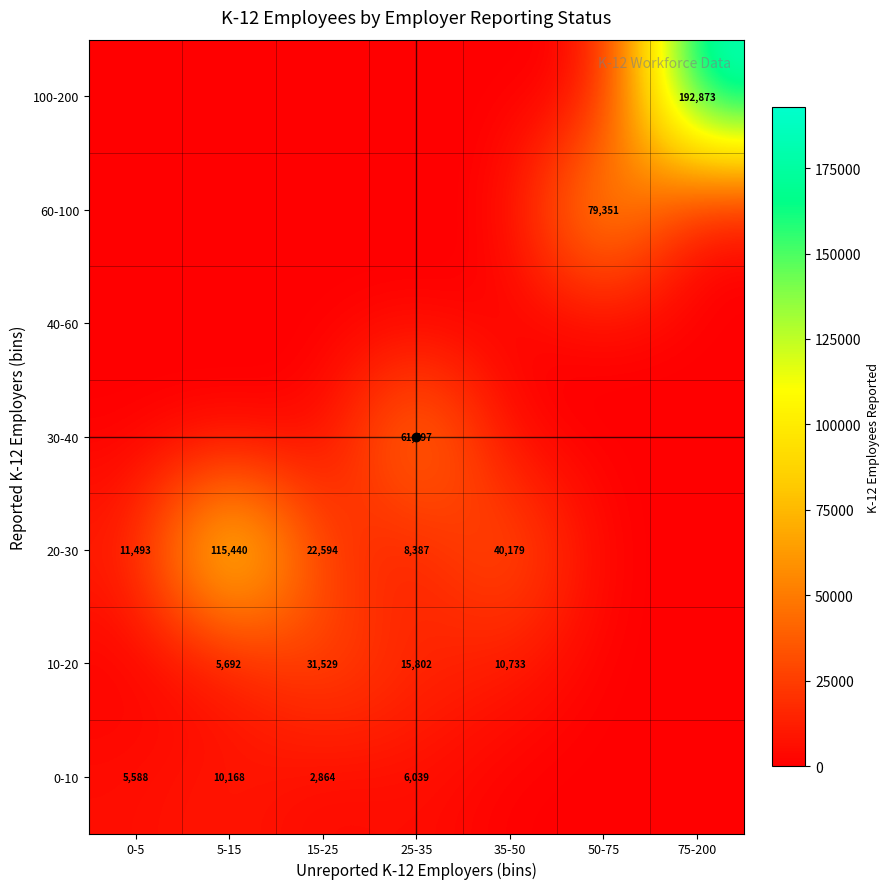

What is the sum of all 20-30 values?

198093